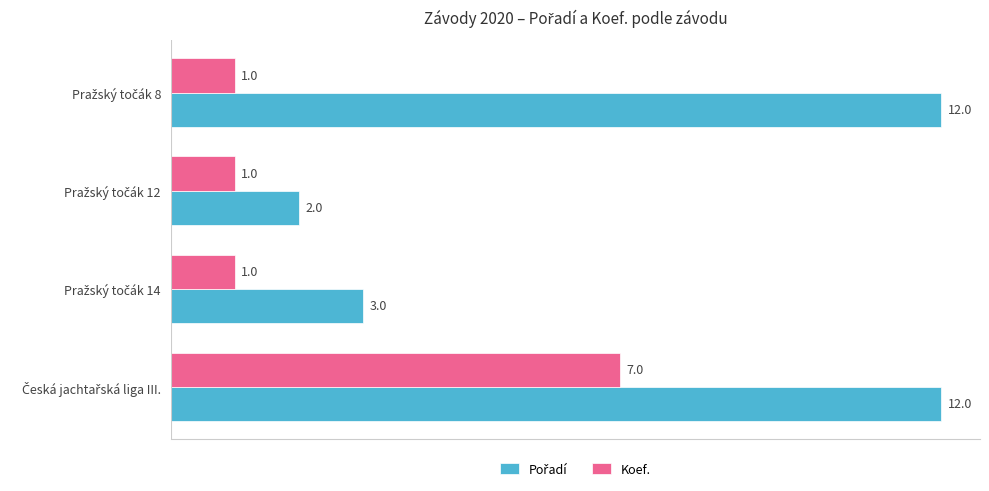

What is the maximum value shown in the chart?

12